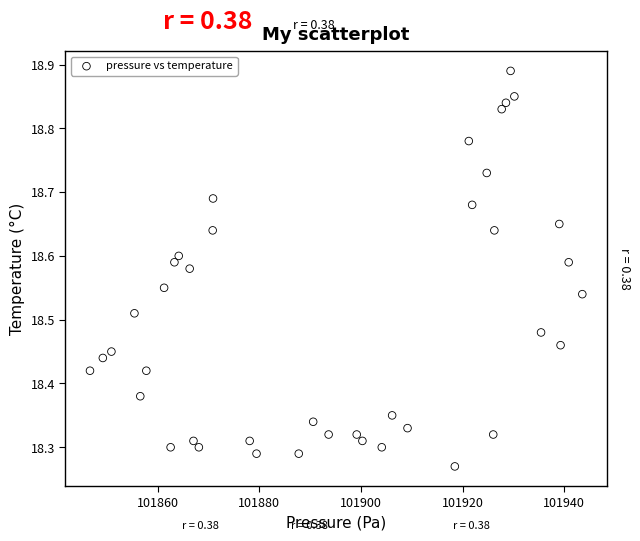

What is the range of Y values (max minus min)?

0.6